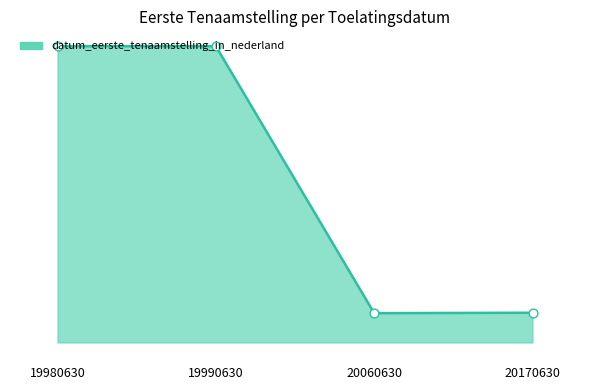

Does the chart have visible grid lines?

No